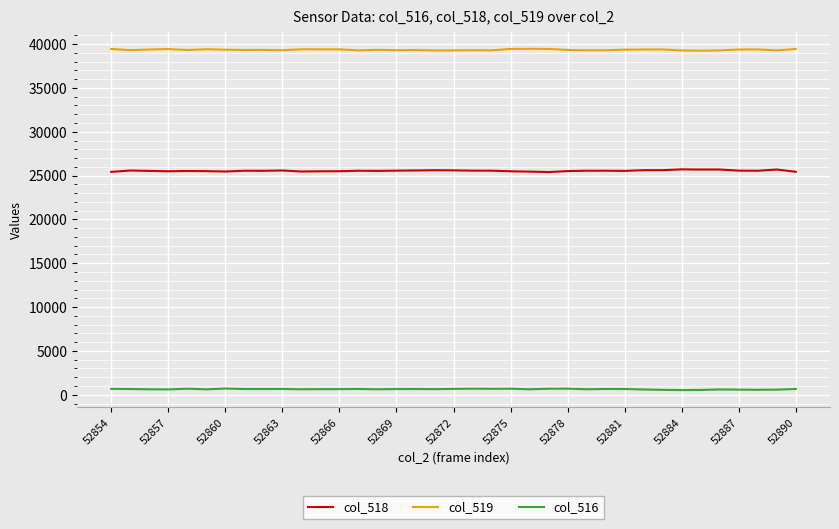

Which series has the largest total across all categories?

col_519